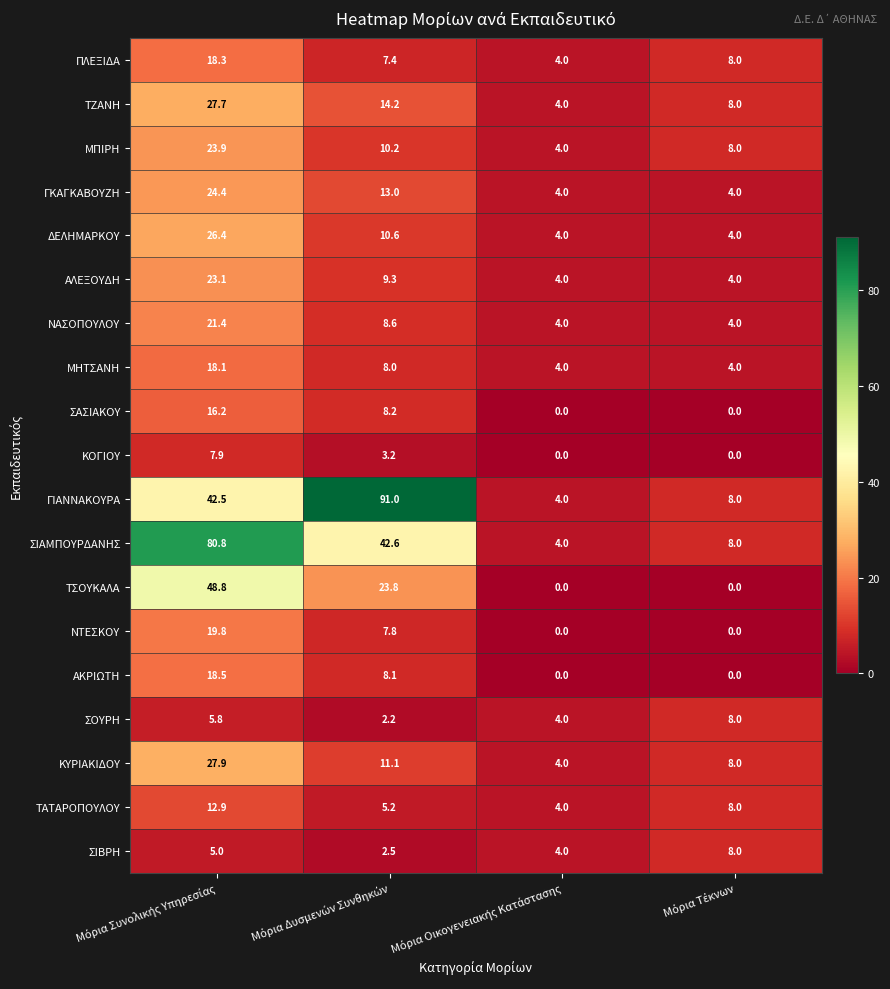

Count the number of categories in the chart.

4